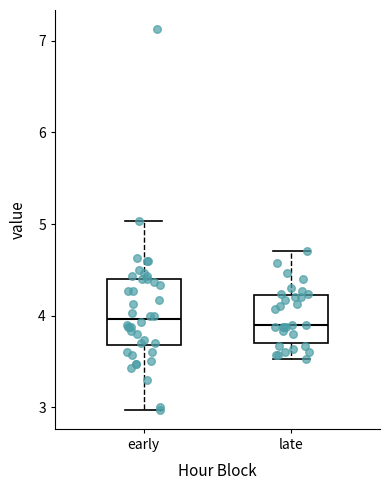

Where is the upper edge of the box for early on the y-axis? The values are not printed on the chart, so give them approximately, as read against the axis.

4.4